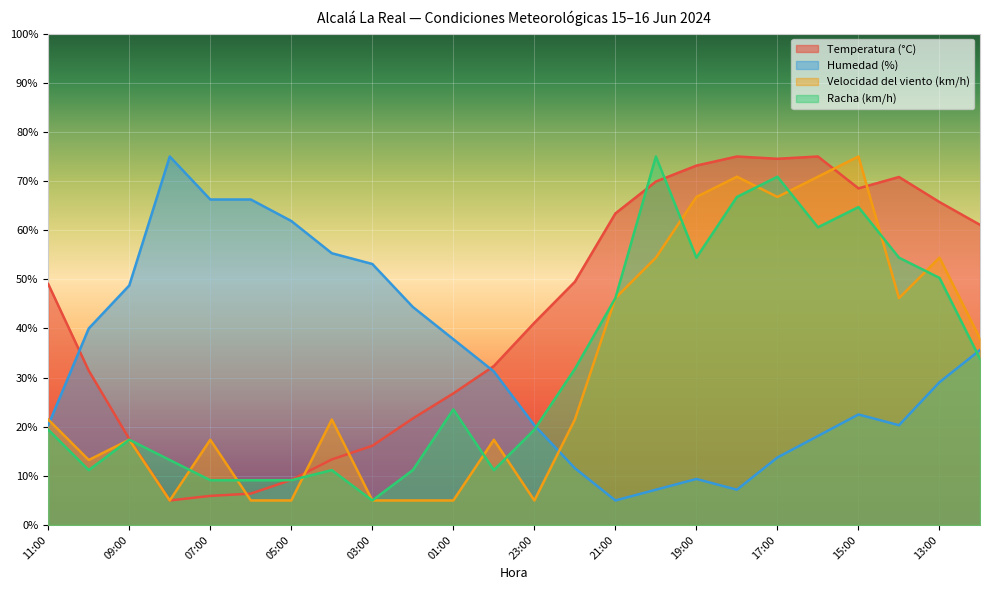

At which category is the sum across all series the highest?

15:00